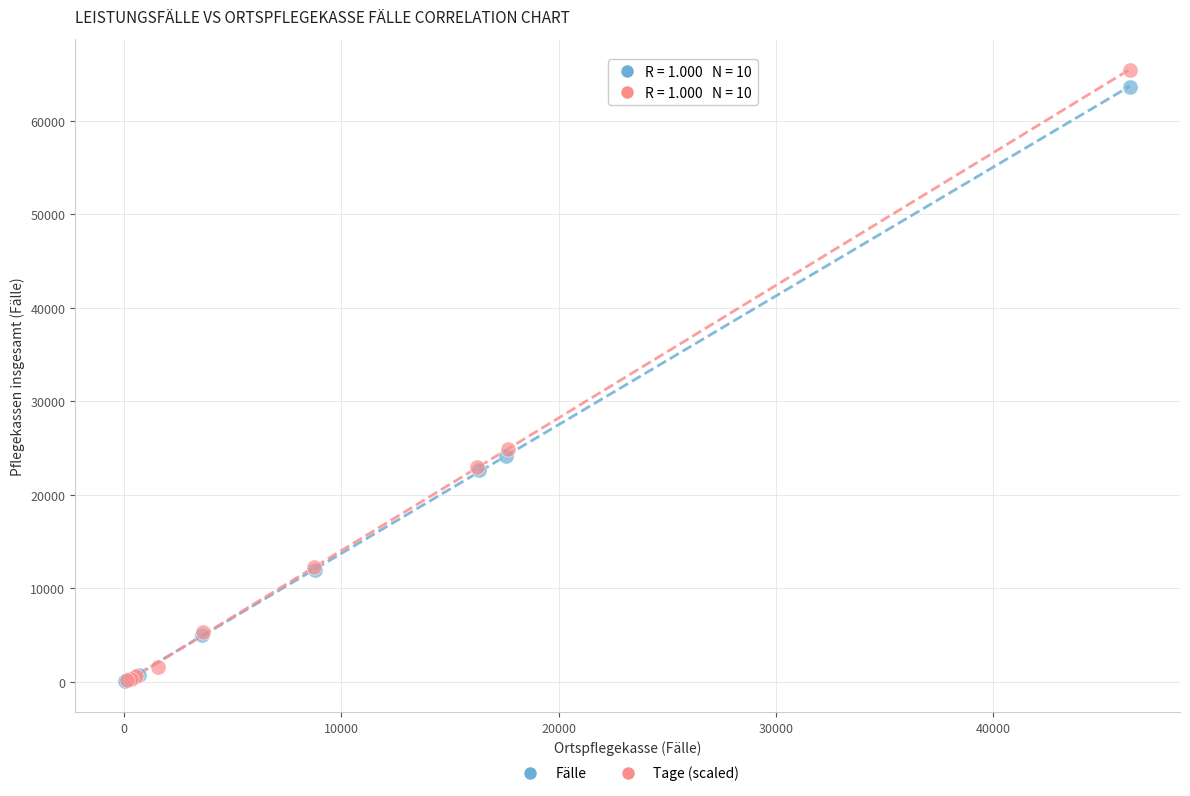

Which series has the widest spread of Y values?

Tage (scaled)